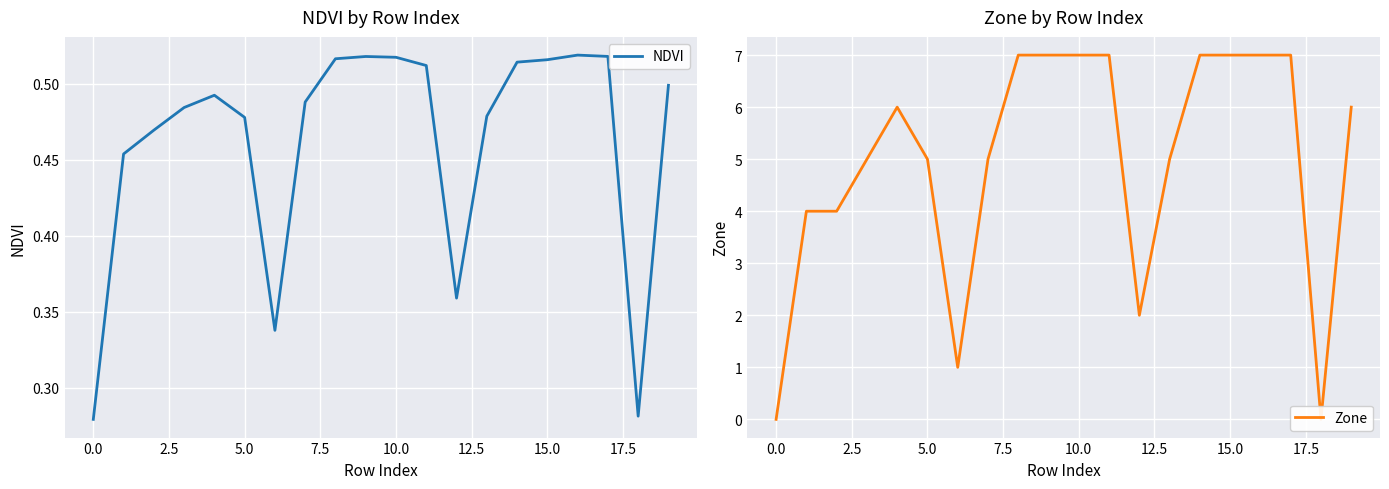

List the series in order of their overall mean, lowest first.

NDVI, Zone